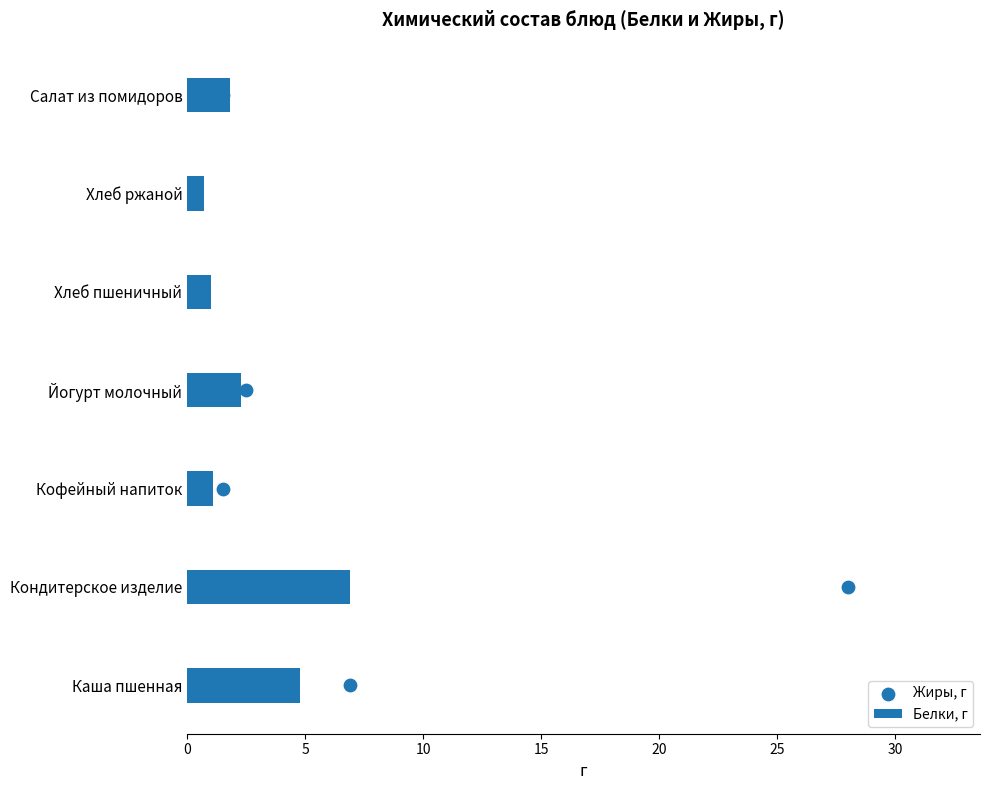

Which series has the largest total across all categories?

Жиры, г